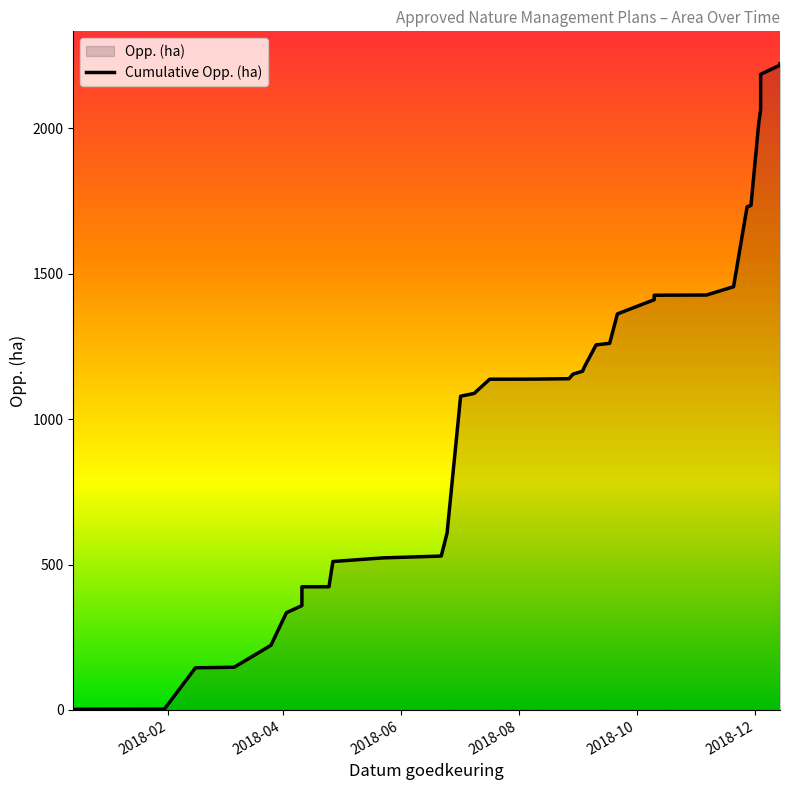

True or false: the data shows 2434.1 at 27.

False